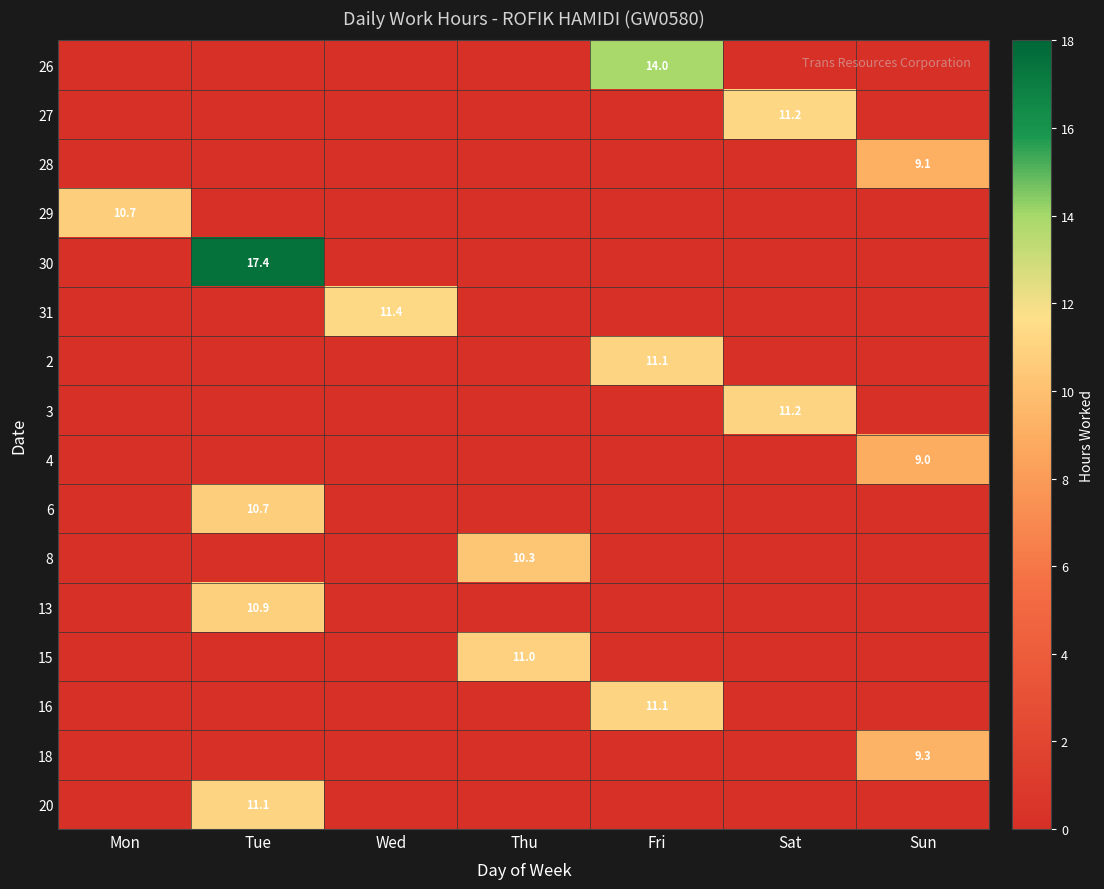

True or false: 27 has a value of 11.2 at Sat.

True